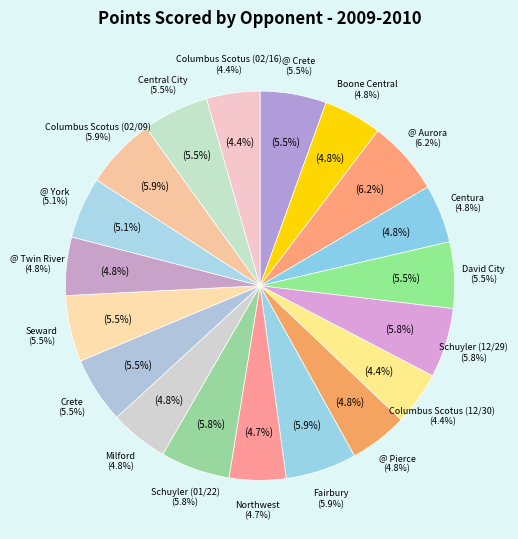

Is there any slice that represents more than half of the pie?

No